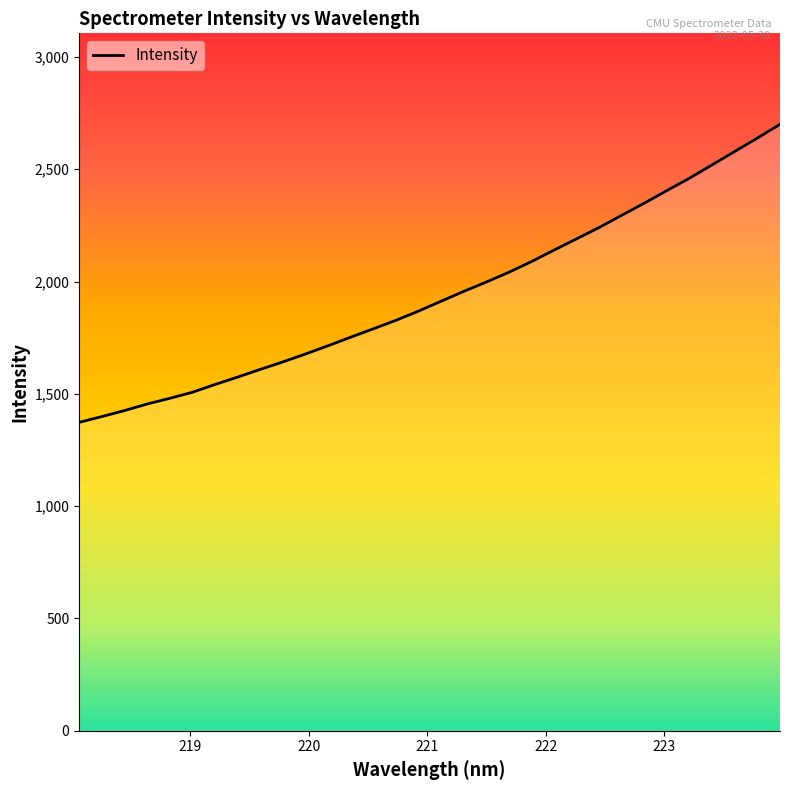

What is the difference between the maximum and minimum values?

1326.8